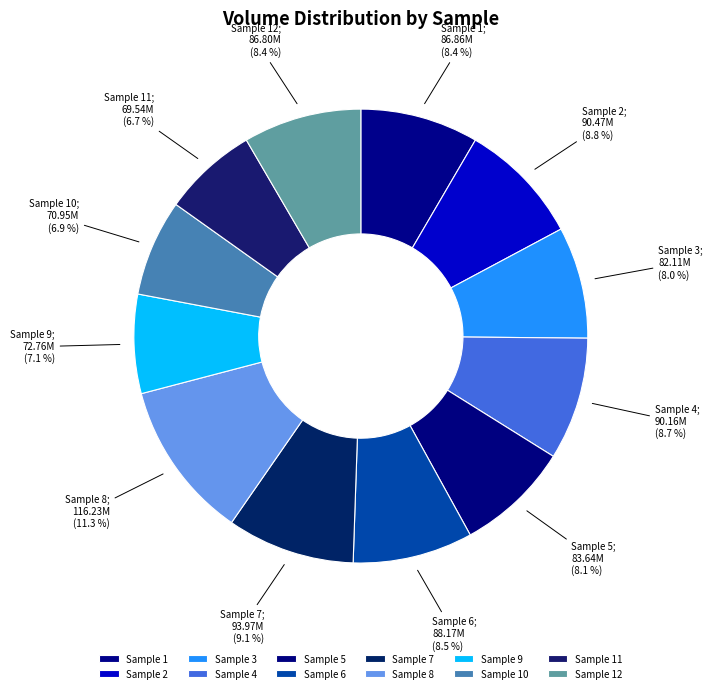

How many slices are in this pie chart?

12